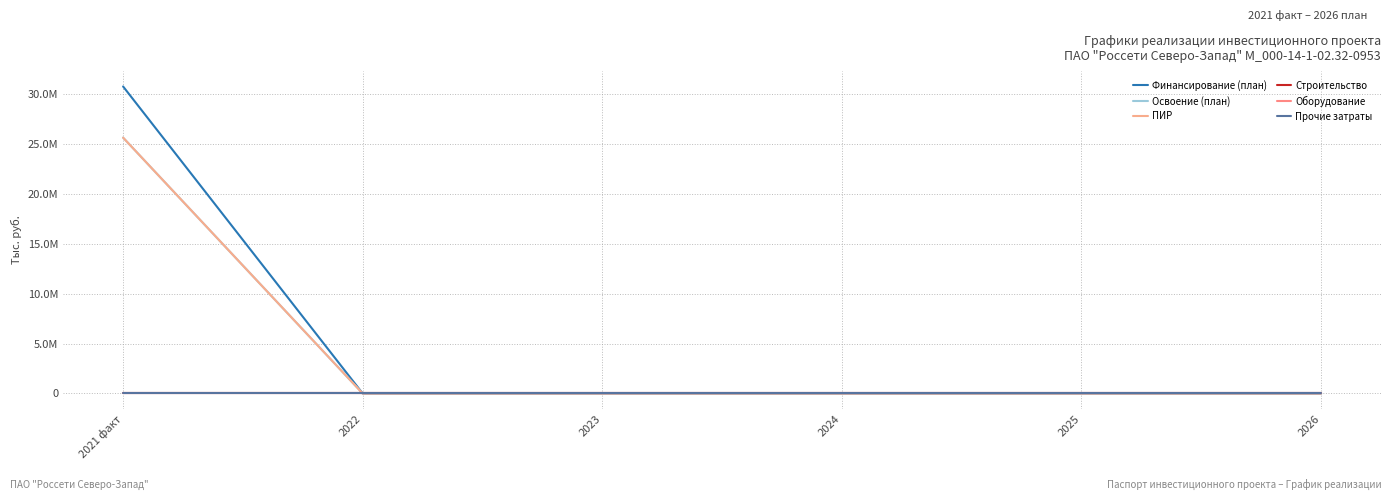

Which series has the largest range (max minus min)?

Финансирование (план)